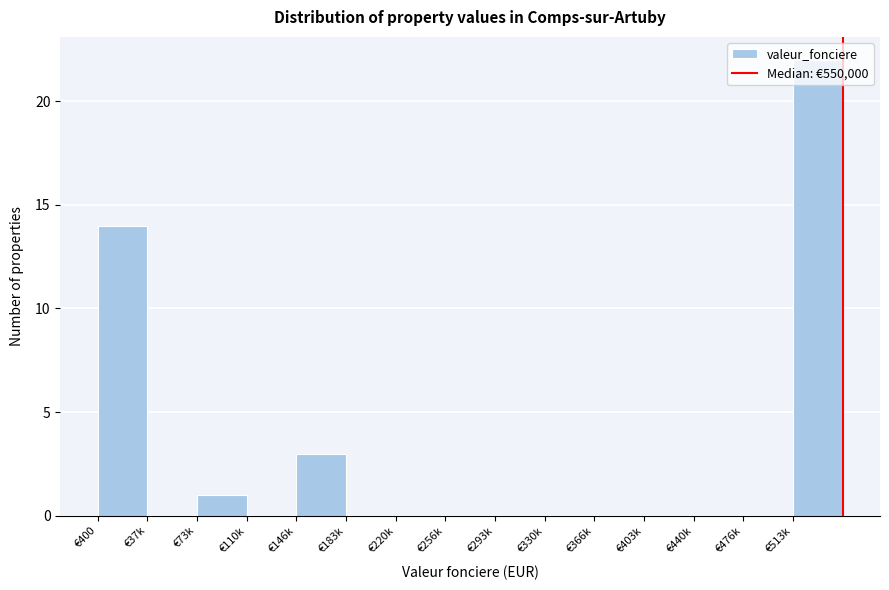

At which label is the value closest to 11?

€400